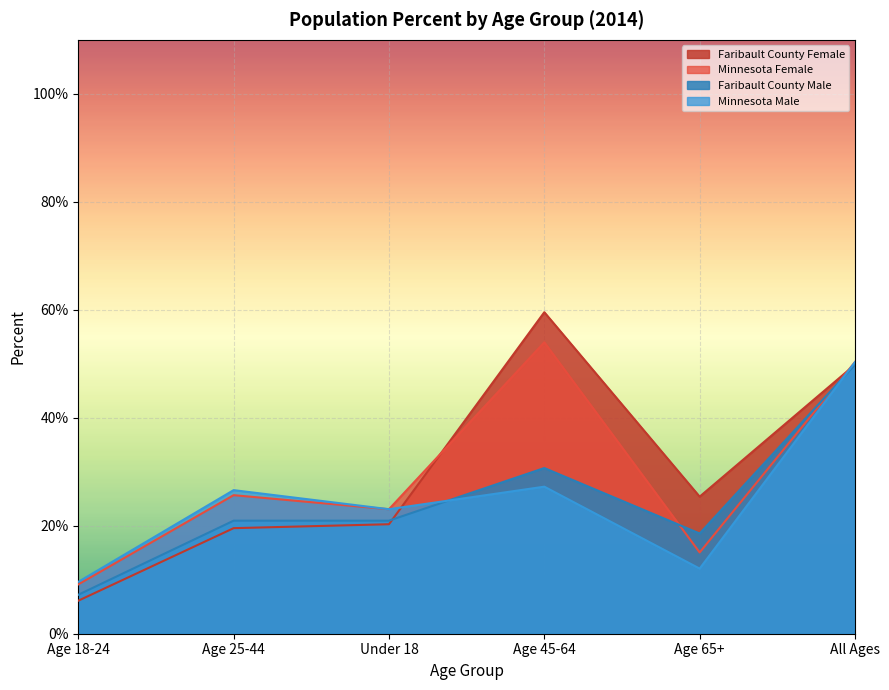

After their last crossing, which series has the higher values: Faribault County Female or Minnesota Female?

Minnesota Female